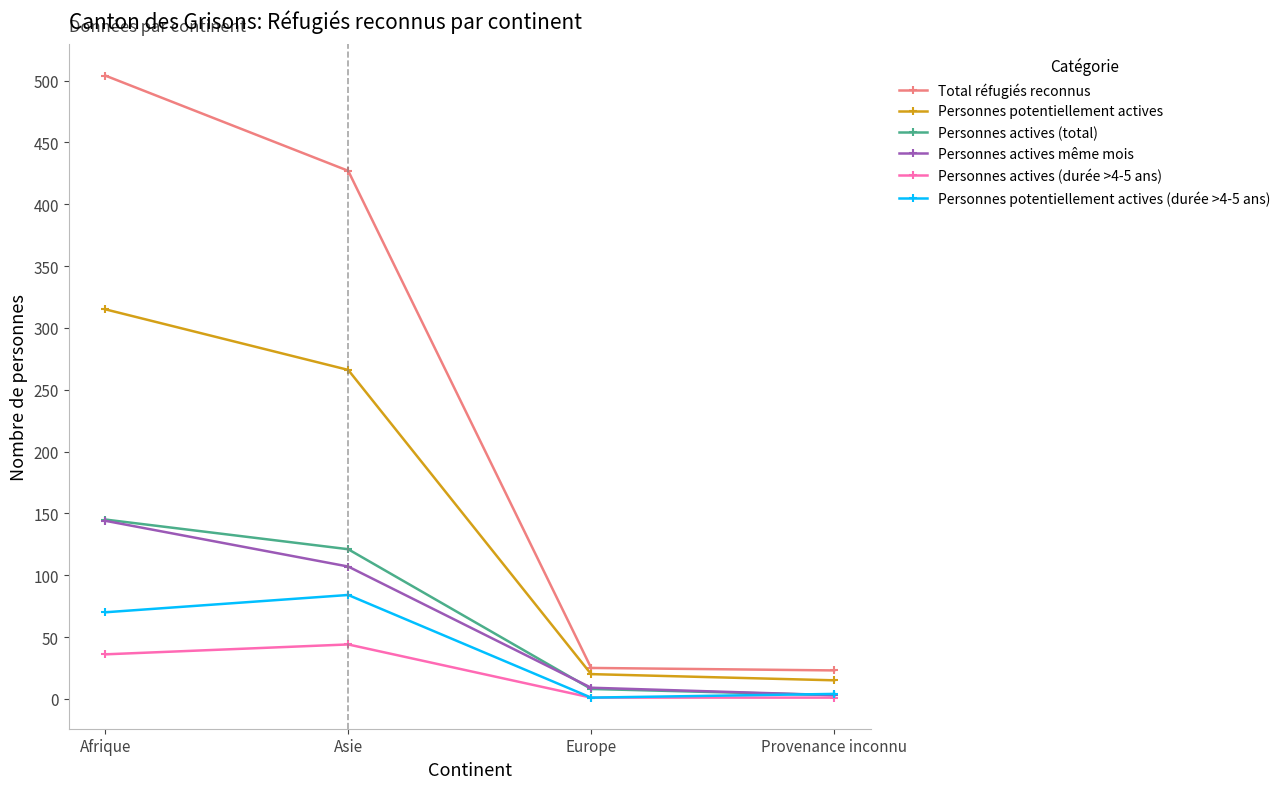

What is the label of the 3rd point from the left?

Europe